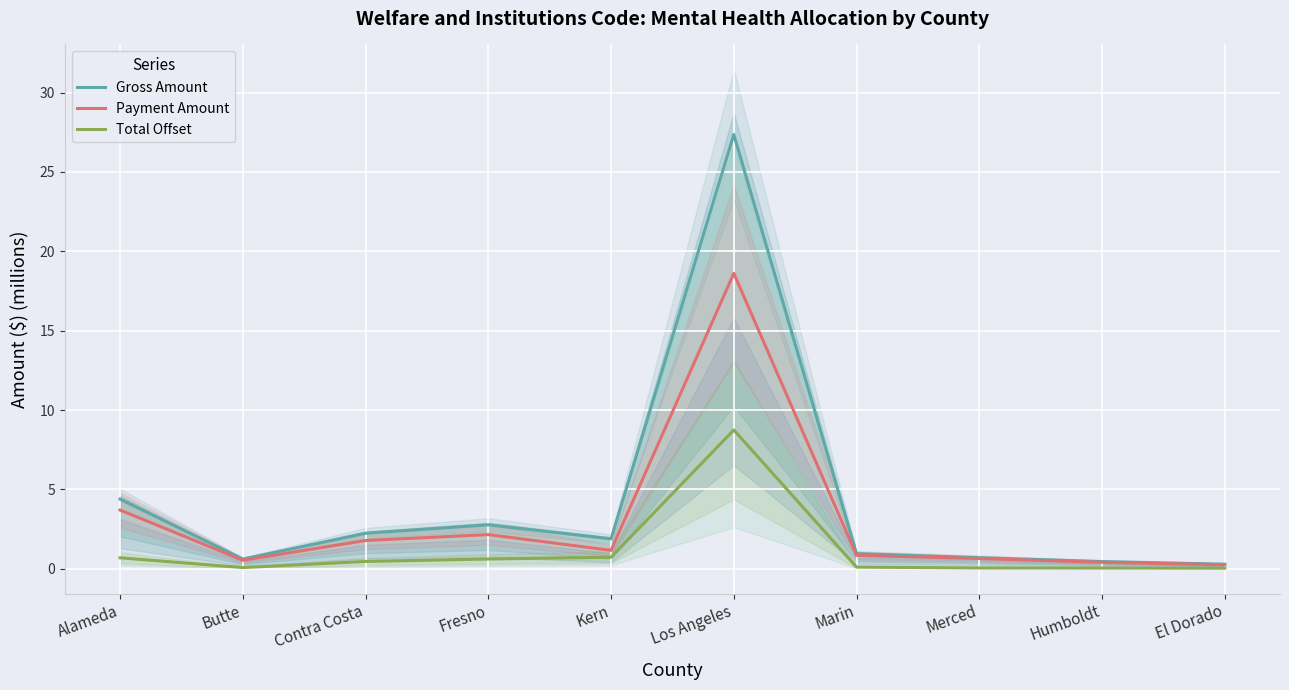

The Payment Amount series shows 0.1 at El Dorado. True or false?

False